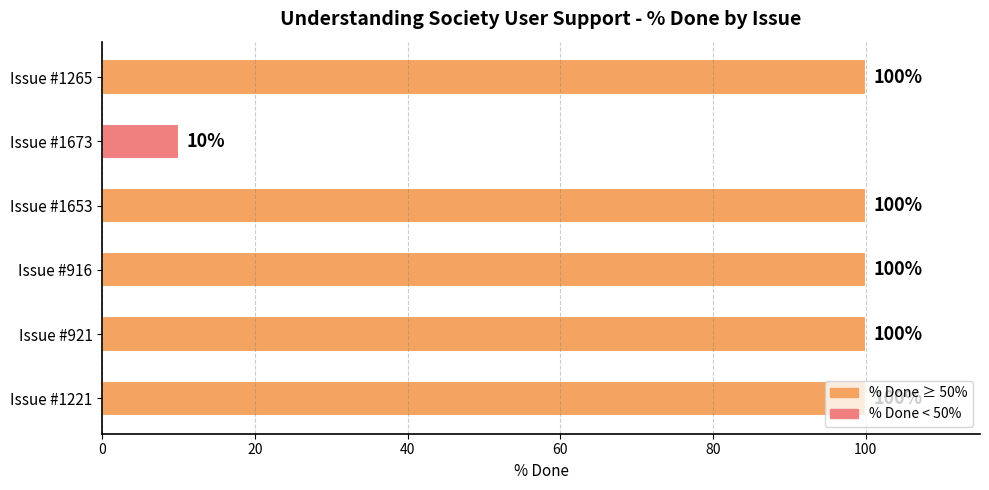

How many bars are there in total?

6